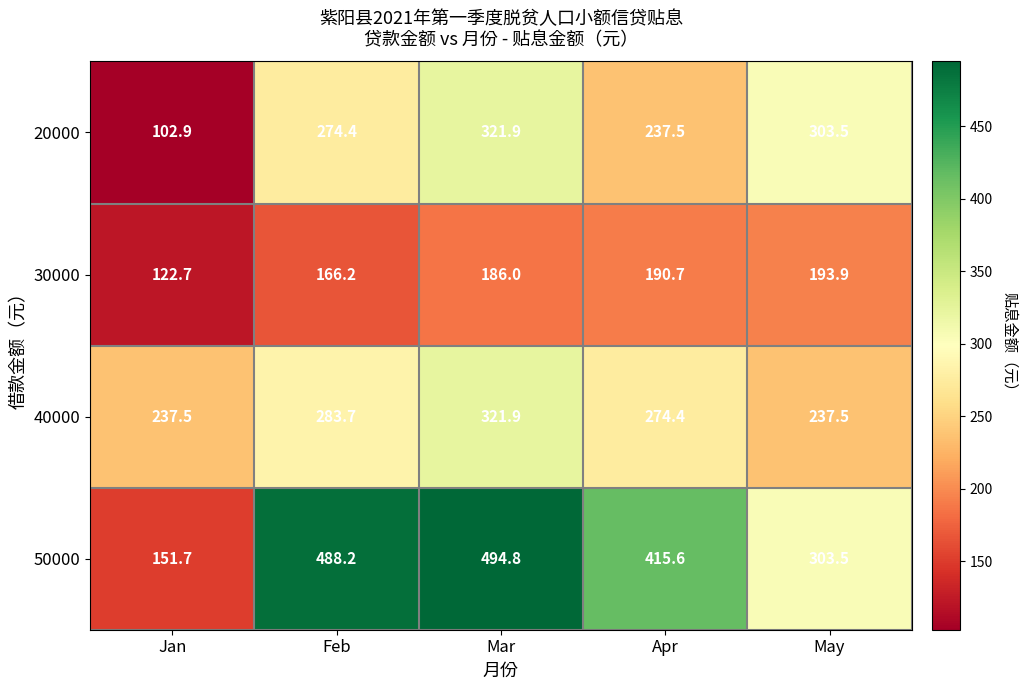

What is the sum of the 20000 values at Mar and Feb?

596.3